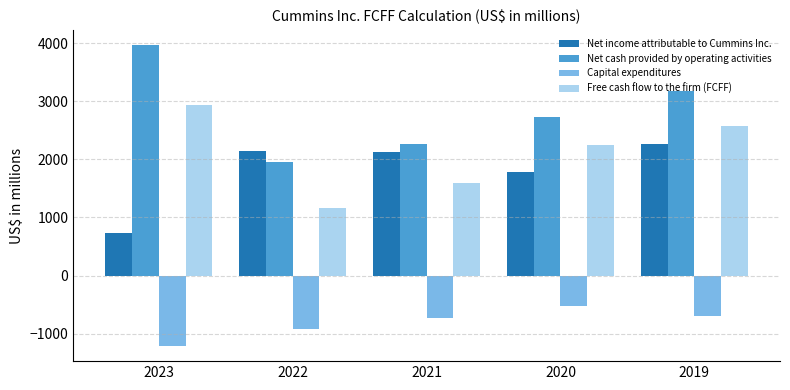

True or false: Free cash flow to the firm (FCFF) has a value of 2938 at 2023.

True